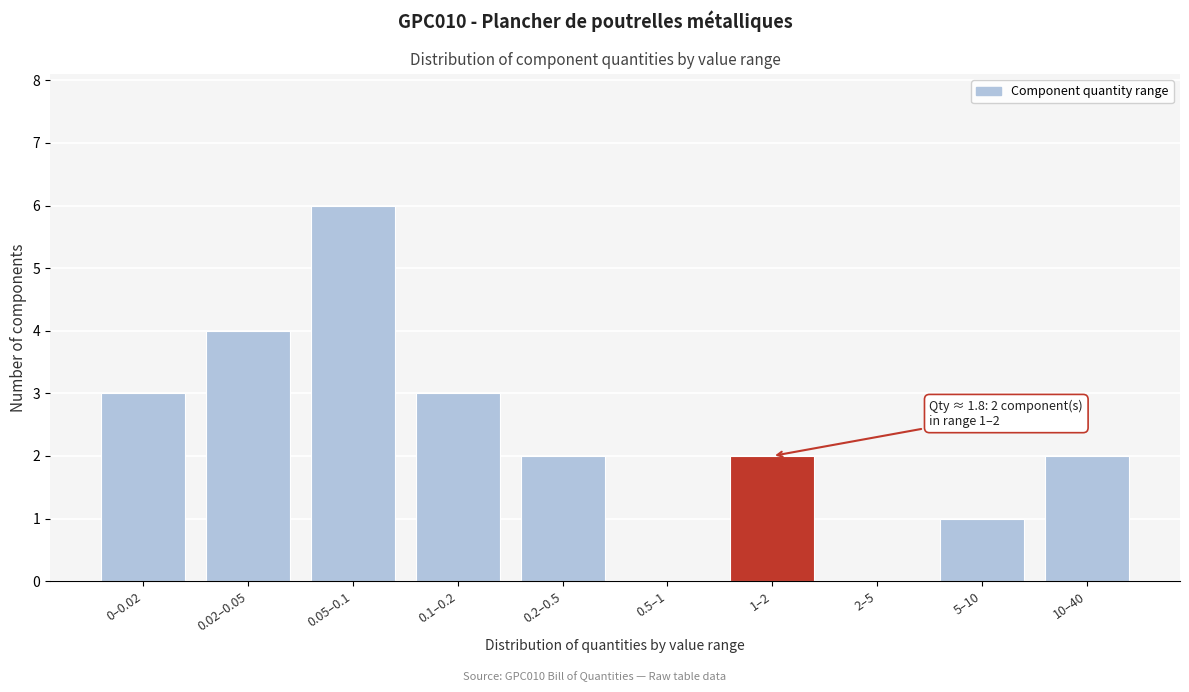

Reading left to right, what are all the values shown in this chart?

0–0.02=3	0.02–0.05=4	0.05–0.1=6	0.1–0.2=3	0.2–0.5=2	0.5–1=0	1–2=2	2–5=0	5–10=1	10–40=2